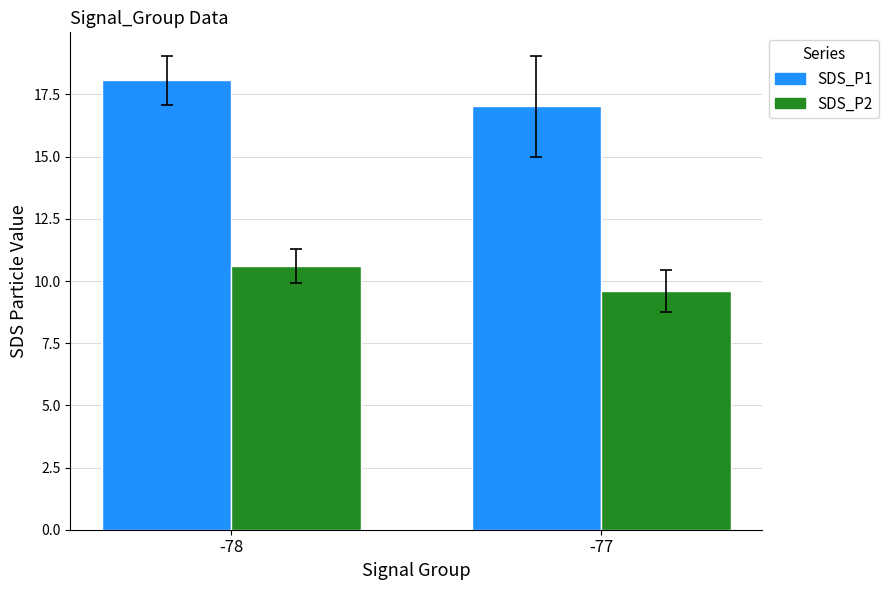

Rank the categories by SDS_P2 value from highest to lowest.

-78, -77